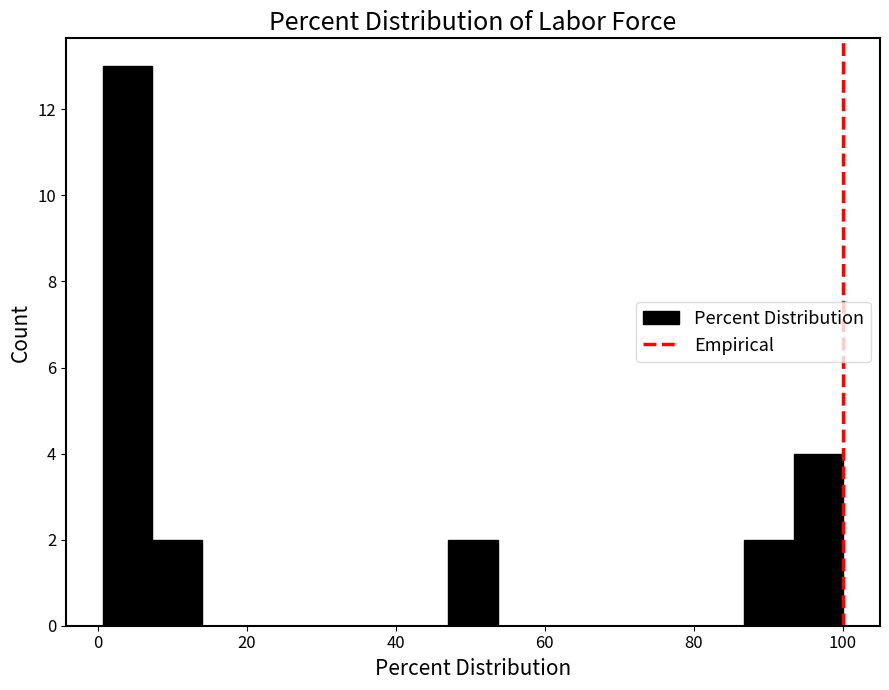

Read against the x-axis, roughly where is the centre of the tallest bar?

4